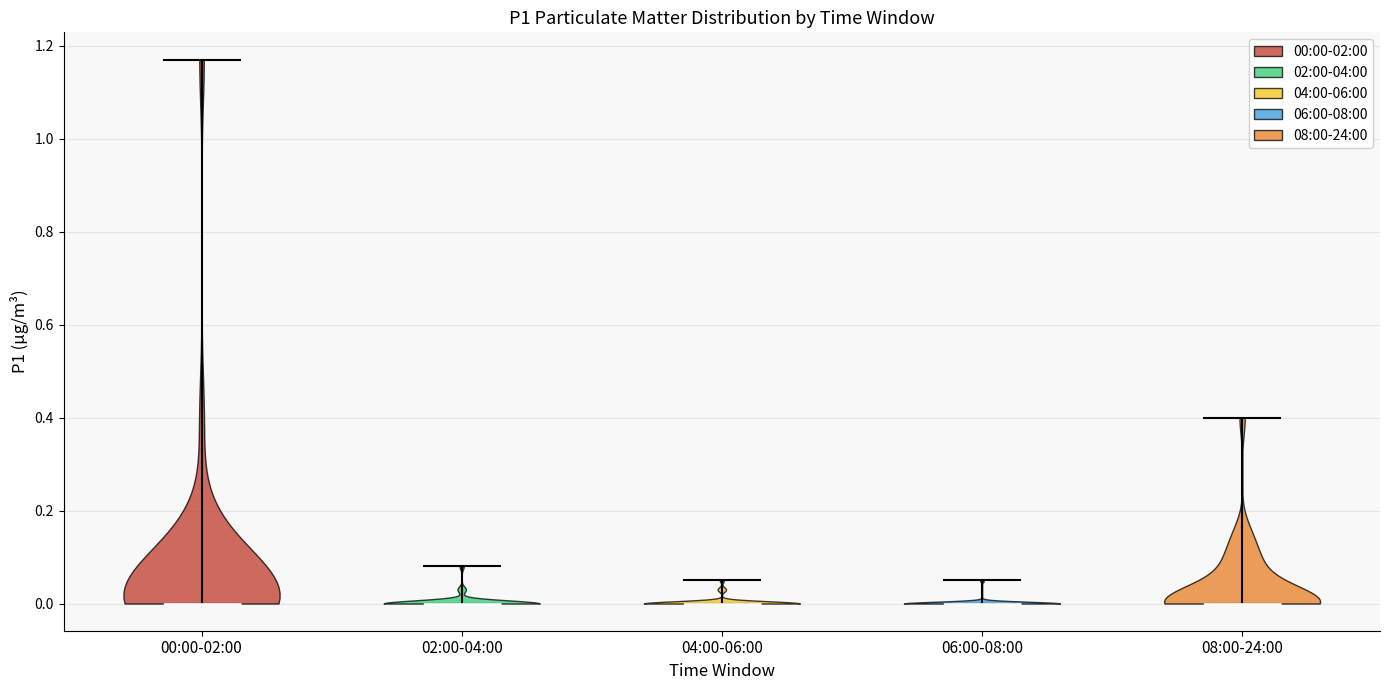

Reading left to right, read every violin against the y-axis: where its median line is, and the lowest and highest points it reaches. The values are not printed on the chart, so give them approximately, as read against the axis.

00:00-02:00: median line 0.00, lowest point 0.00, highest point 1.18
02:00-04:00: median line 0.00, lowest point 0.00, highest point 0.08
04:00-06:00: median line 0.00, lowest point 0.00, highest point 0.06
06:00-08:00: median line 0.00, lowest point 0.00, highest point 0.06
08:00-24:00: median line 0.00, lowest point 0.00, highest point 0.40